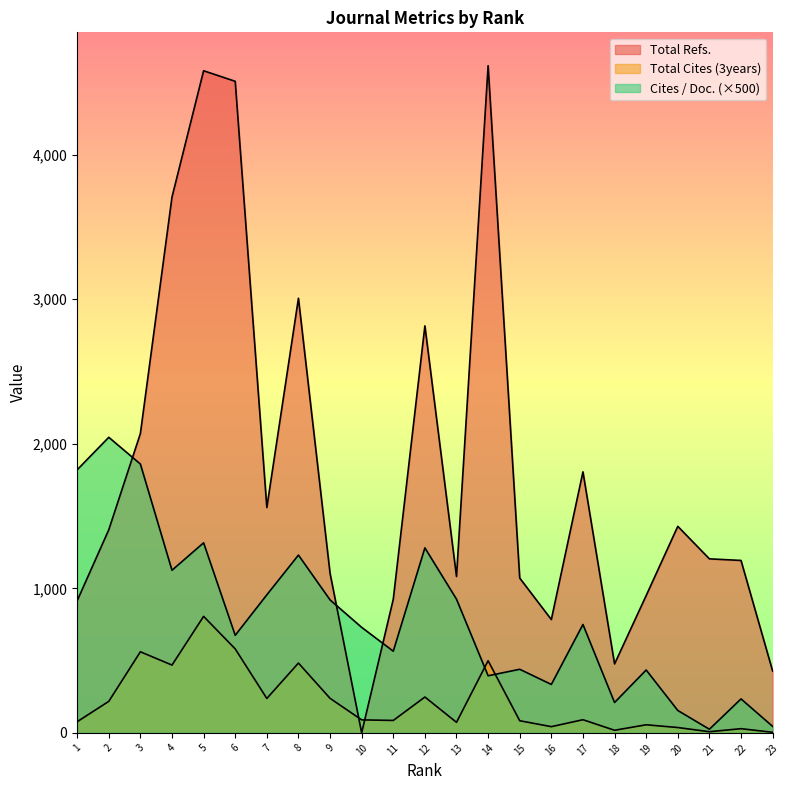

At which category does the chart reach its minimum across all series?

10